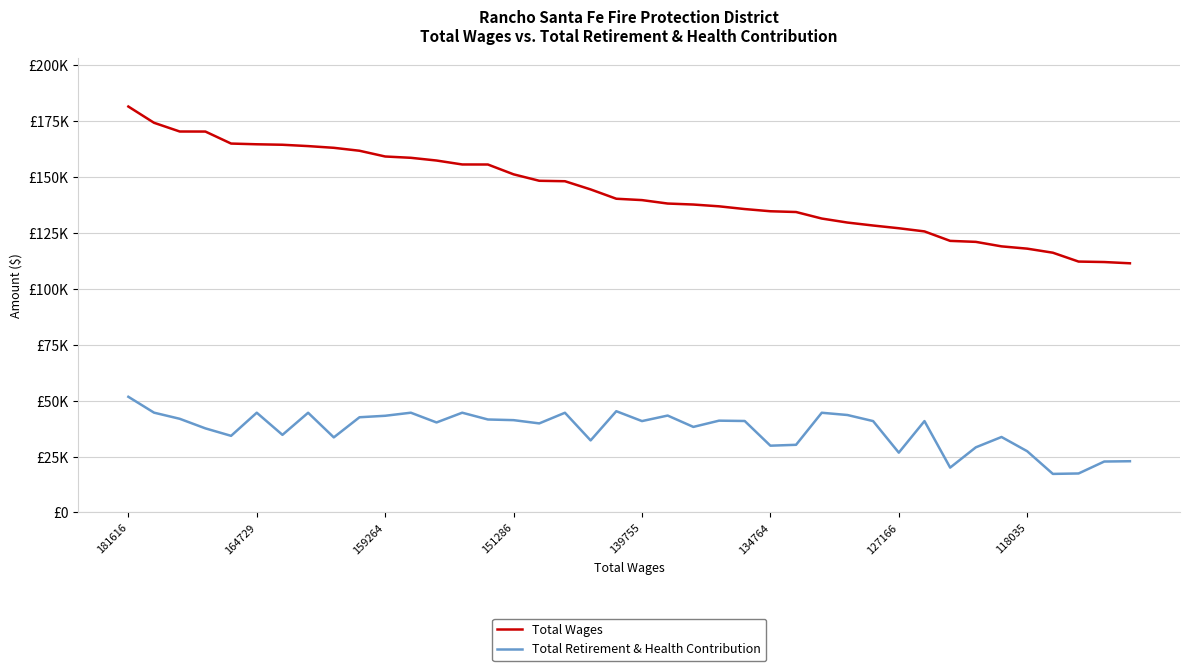

True or false: Total Retirement & Health Contribution and Total Wages cross at least once.

False